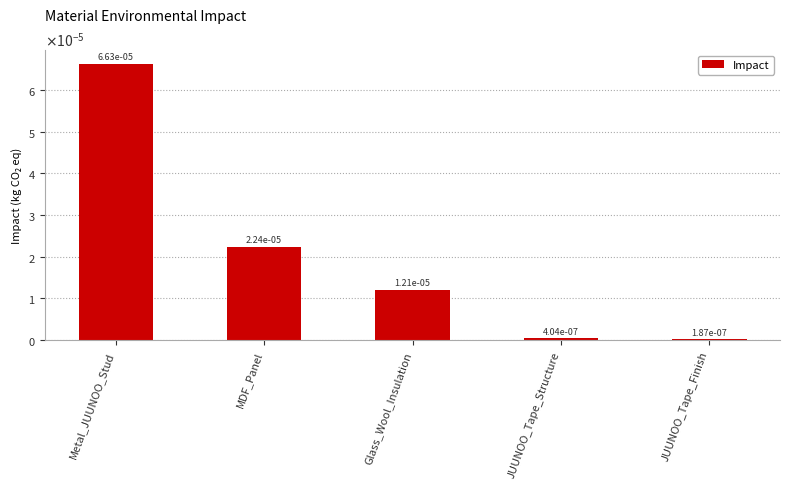

At which category does the chart reach its minimum across all series?

JUUNOO_Tape_Finish